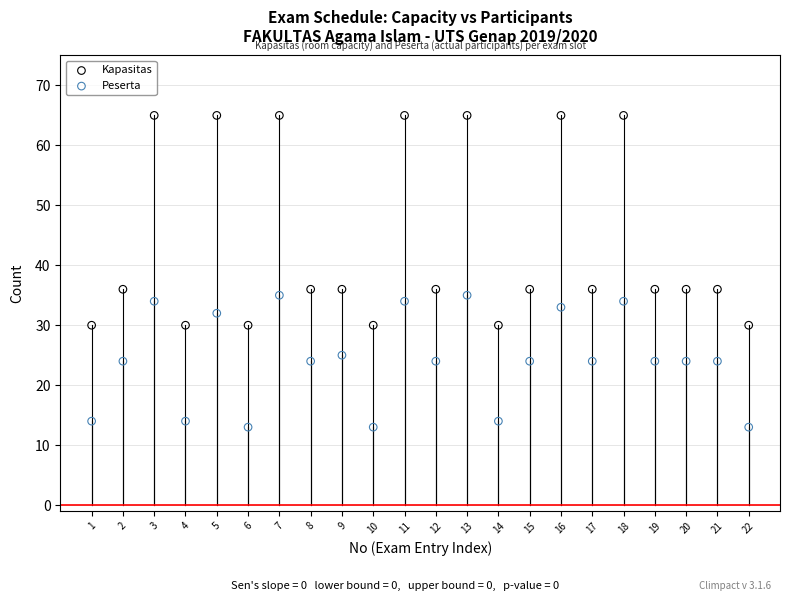

Across all data points, what is the range of Y values (max minus min)?

52